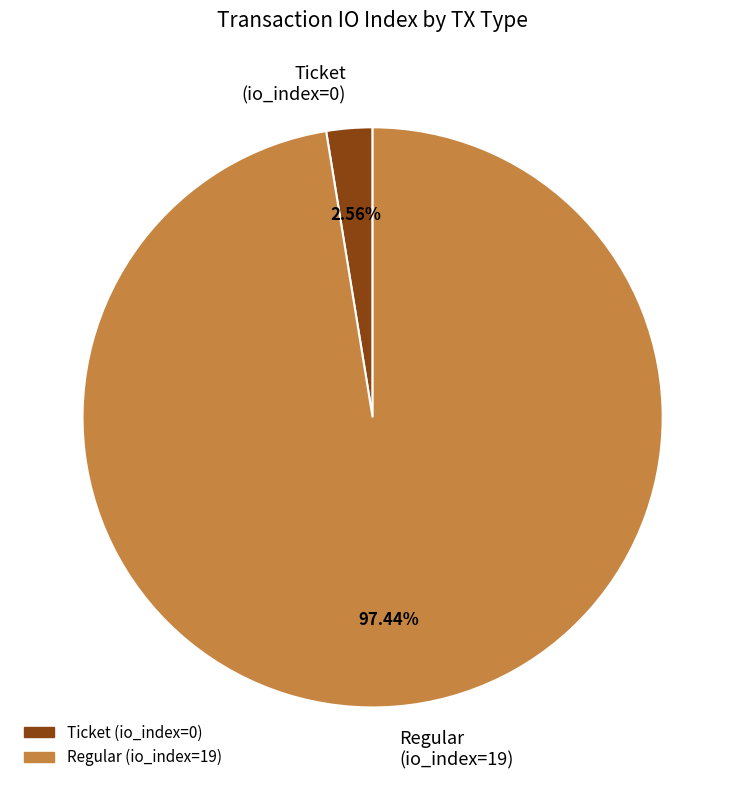

Combined, do Ticket (io_index=0) and Regular (io_index=19) account for over 50%?

Yes